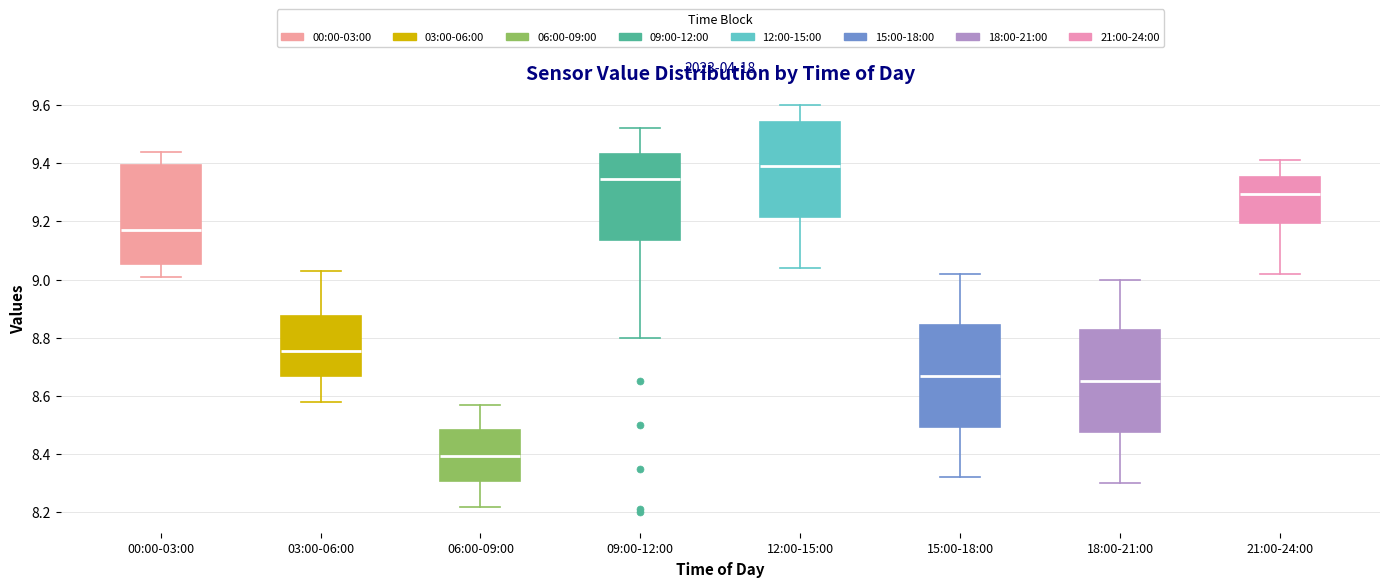

Reading left to right, transcribe this box plot: for each box, give where its median line is, the range the box spans, and where its two whiskers end, as read against the y-axis. The values are not printed on the chart, so give them approximately, as read against the axis.

00:00-03:00: median 9.18, box 9.06 to 9.40, whiskers 9.02 to 9.44
03:00-06:00: median 8.76, box 8.66 to 8.88, whiskers 8.58 to 9.04
06:00-09:00: median 8.40, box 8.30 to 8.48, whiskers 8.22 to 8.58
09:00-12:00: median 9.34, box 9.14 to 9.44, whiskers 8.80 to 9.52
12:00-15:00: median 9.40, box 9.22 to 9.54, whiskers 9.04 to 9.60
15:00-18:00: median 8.68, box 8.50 to 8.84, whiskers 8.32 to 9.02
18:00-21:00: median 8.66, box 8.48 to 8.82, whiskers 8.30 to 9.00
21:00-24:00: median 9.30, box 9.20 to 9.36, whiskers 9.02 to 9.42